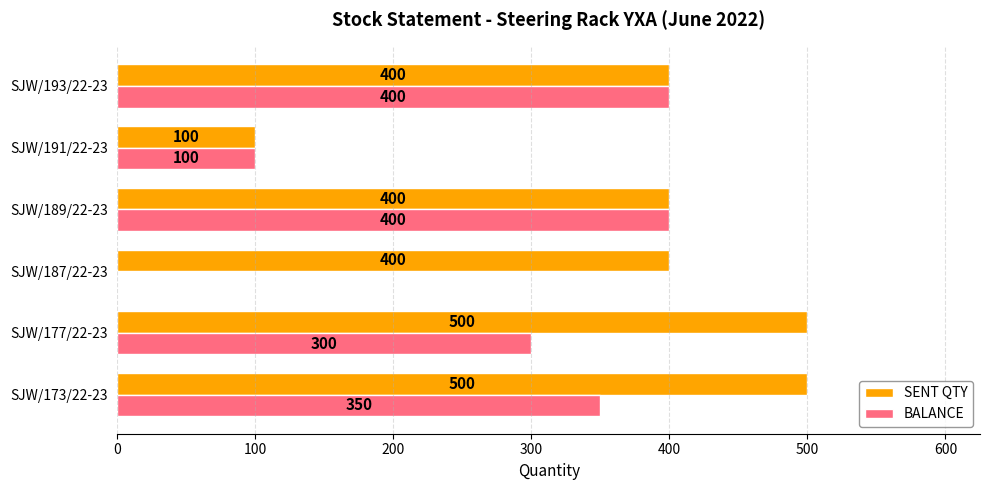

What is the highest value of the BALANCE series?

400